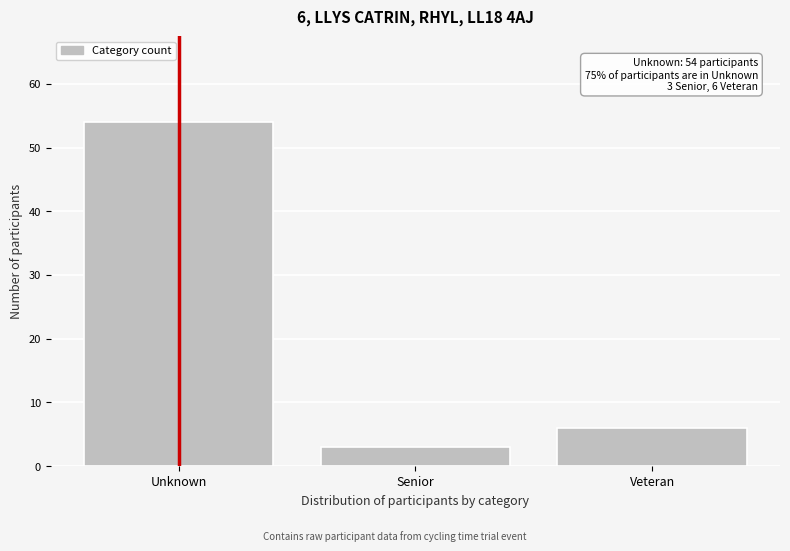

Reading right to left, extract all data points from this chart.

Veteran=6	Senior=3	Unknown=54